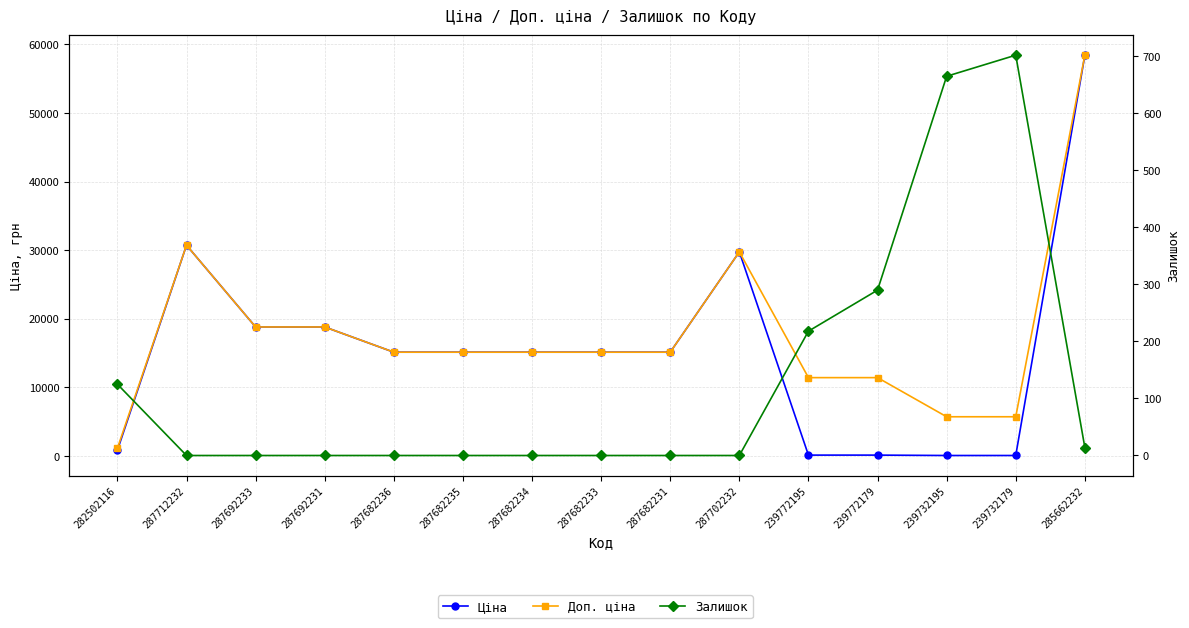

In Доп. ціна, how many points are higher than both neighbors (excluding endpoints)?

2